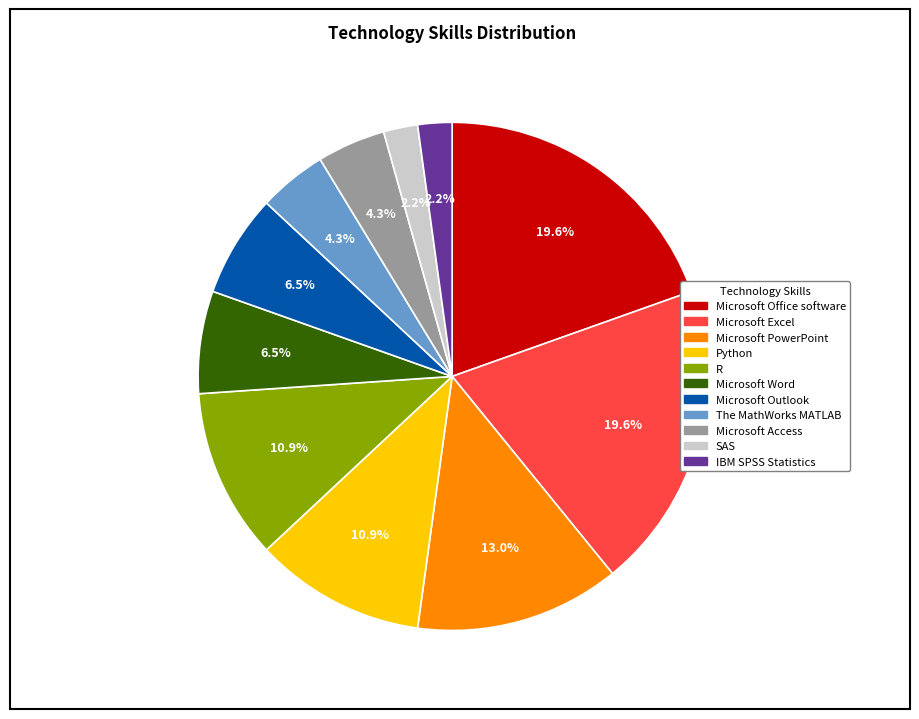

What percentage is the Microsoft Office software slice, to the nearest percent?

20%